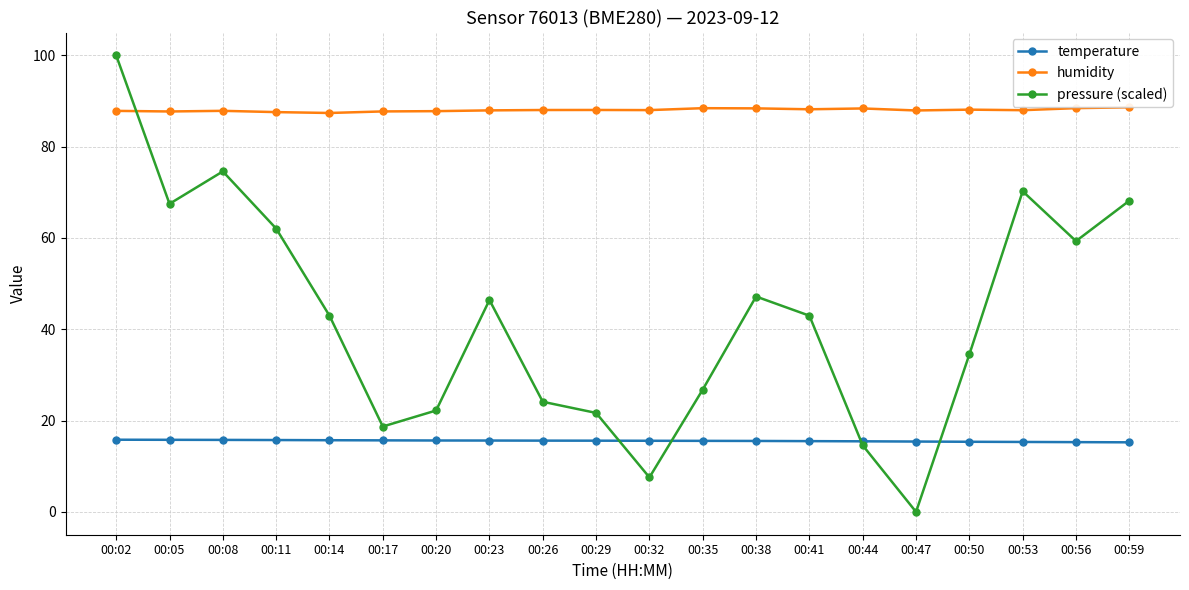

How many lines are shown in the chart?

3